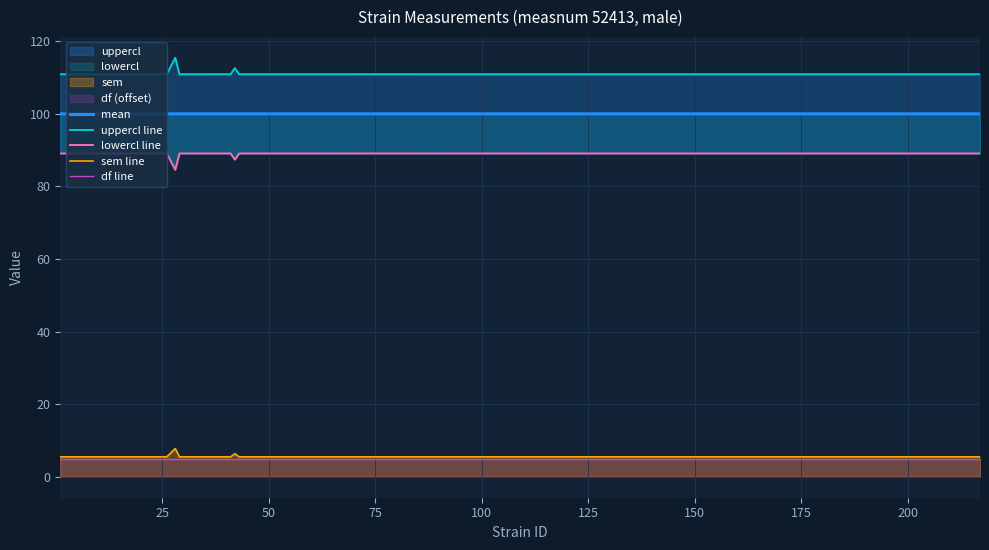

Reading left to right, transcribe all the data shown in this chart.

mean: 100.0	100.0	100.0	100.0	100.0	100.0	100.0	100.0	100.0	100.0	100.0	100.0	100.0	100.0	100.0	100.0	100.0	100.0	100.0	100.0	100.0	100.0	100.0	100.0	100.0	100.0	100.0	100.0	100.0	100.0	100.0	100.0	100.0	100.0
uppercl line: 110.9	110.9	110.9	110.9	110.9	110.9	110.9	110.9	110.9	110.9	110.9	110.9	110.9	110.9	110.9	110.9	110.9	110.9	115.4	110.9	110.9	110.9	110.9	110.9	110.9	110.9	112.6	110.9	110.9	110.9	110.9	110.9	110.9	110.9
lowercl line: 89.1	89.1	89.1	89.1	89.1	89.1	89.1	89.1	89.1	89.1	89.1	89.1	89.1	89.1	89.1	89.1	89.1	89.1	84.6	89.1	89.1	89.1	89.1	89.1	89.1	89.1	87.4	89.1	89.1	89.1	89.1	89.1	89.1	89.1
sem line: 5.5	5.5	5.5	5.5	5.5	5.5	5.5	5.5	5.5	5.5	5.5	5.5	5.5	5.5	5.5	5.5	5.5	5.5	7.8	5.5	5.5	5.5	5.5	5.5	5.5	5.5	6.4	5.5	5.5	5.5	5.5	5.5	5.5	5.5
df line: 5.0	5.0	5.0	5.0	5.0	5.0	5.0	5.0	5.0	5.0	5.0	5.0	5.0	5.0	5.0	5.0	5.0	5.0	5.0	5.0	5.0	5.0	5.0	5.0	5.0	5.0	5.0	5.0	5.0	5.0	5.0	5.0	5.0	5.0